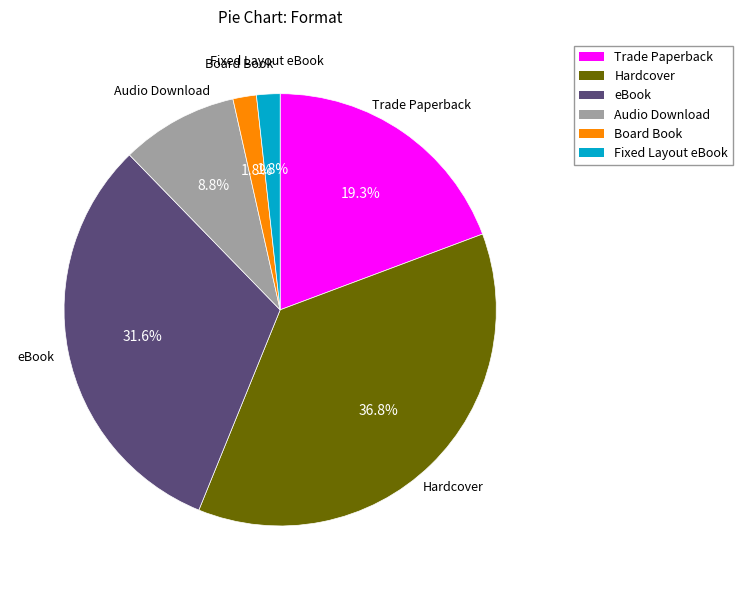

Which has a higher value, Trade Paperback or Board Book?

Trade Paperback